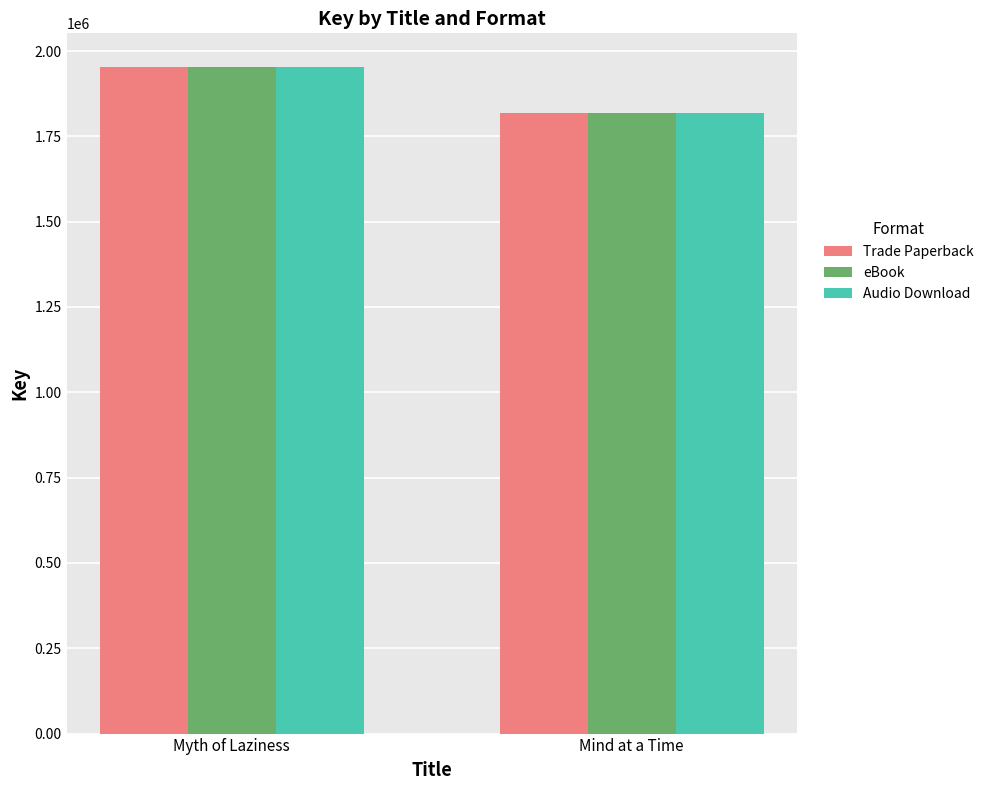

Which category has the lowest value across all series?

Mind at a Time